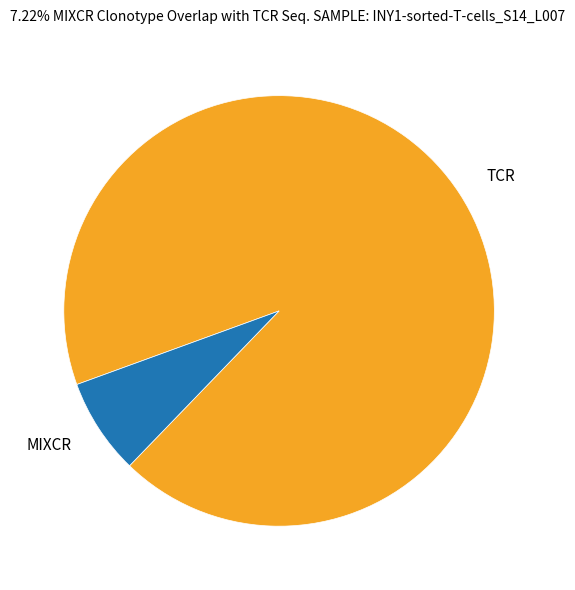

Which slice is the smallest?

MIXCR